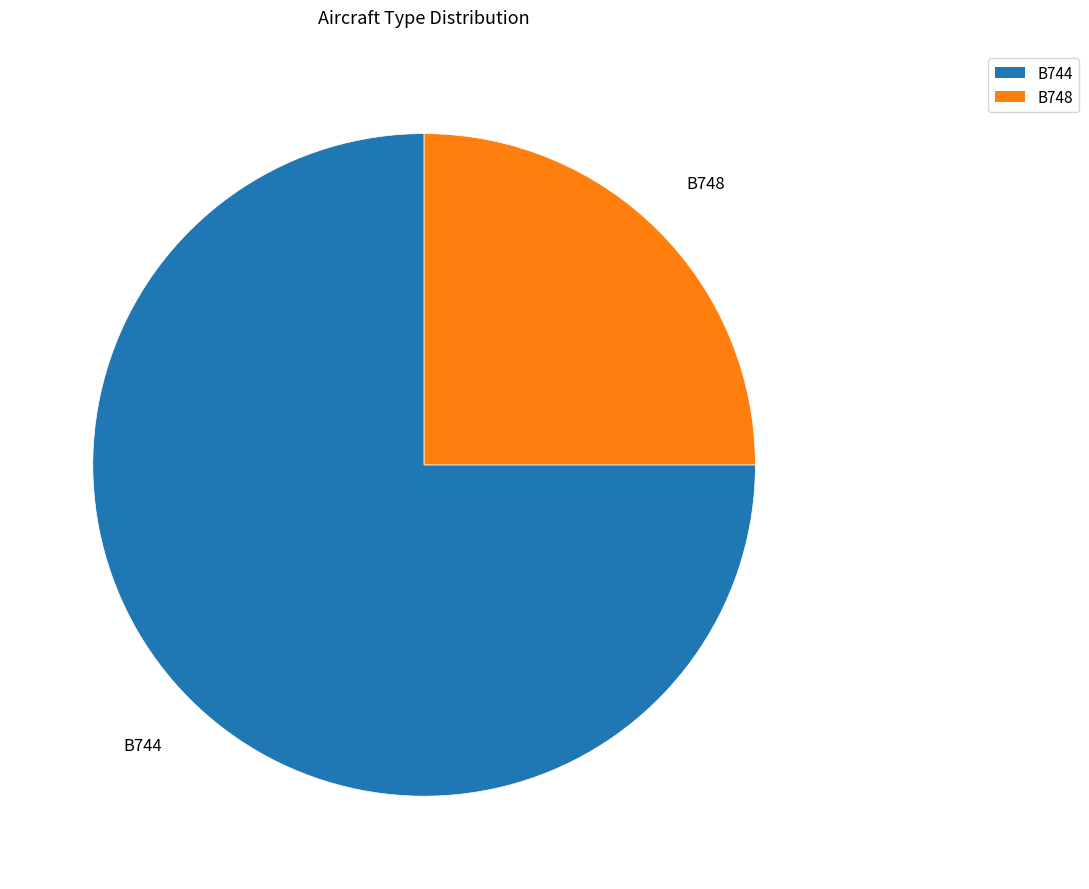

How many slices are in this pie chart?

2